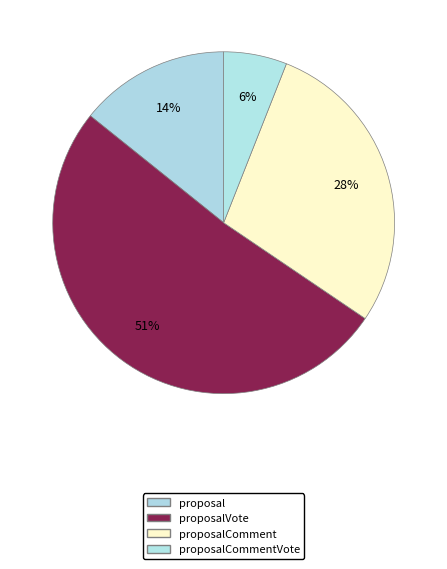

How many segments does this pie chart have?

4